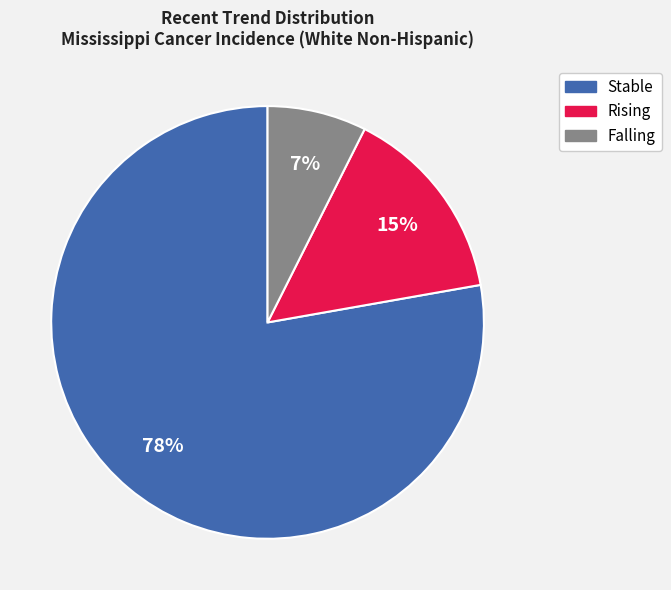

To the nearest percent, what is the average slice percentage?

33%